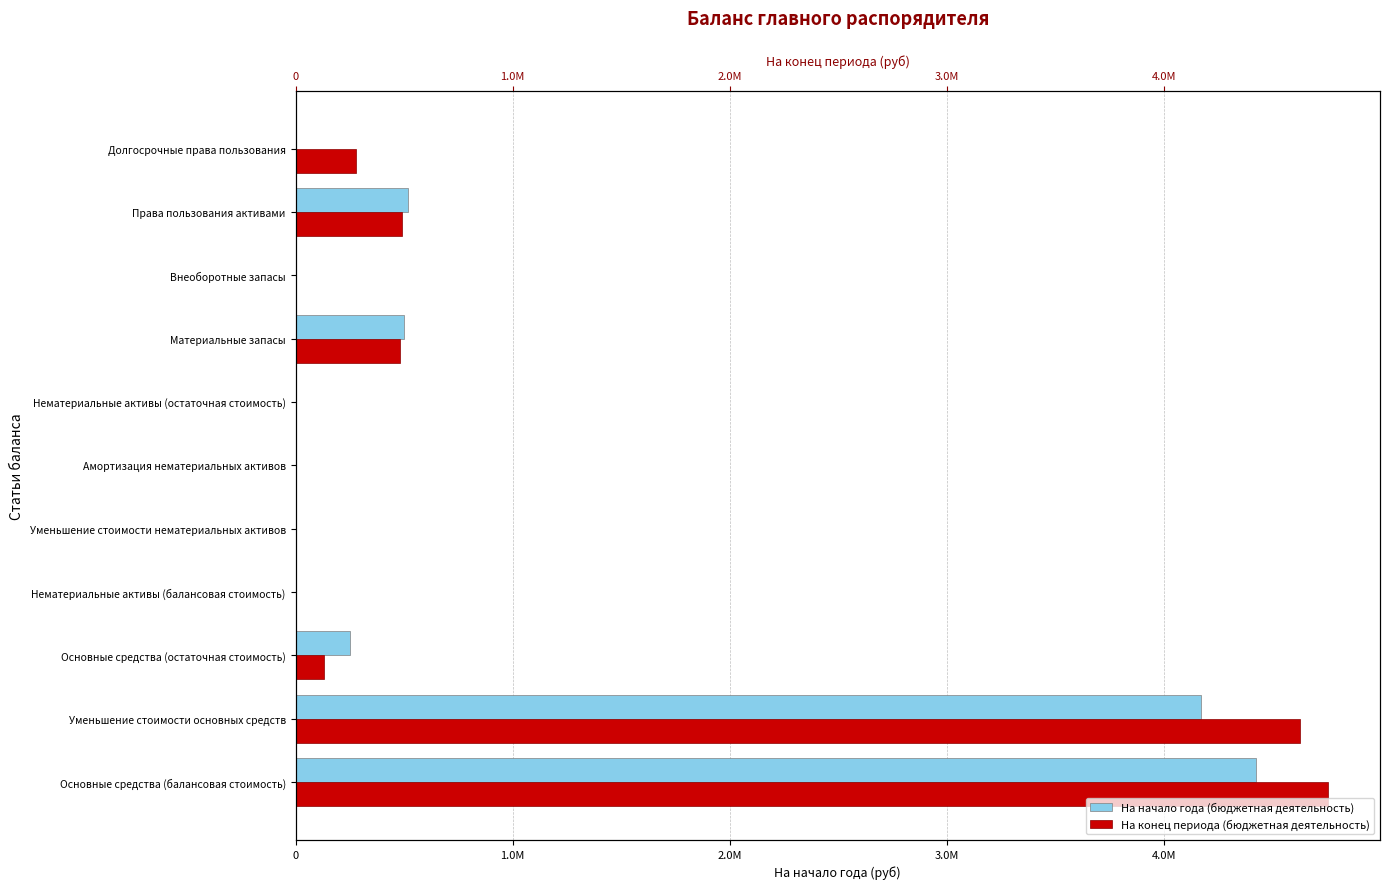

The На начало года (бюджетная деятельность) series shows 2881978.5 at Уменьшение стоимости основных средств. True or false?

False